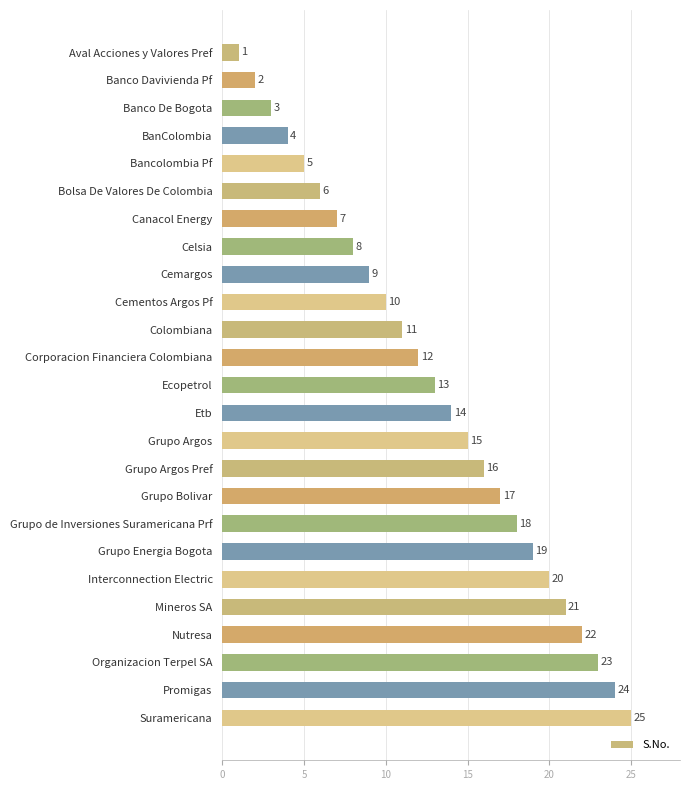

What is the value of the 11th bar from the top?

11